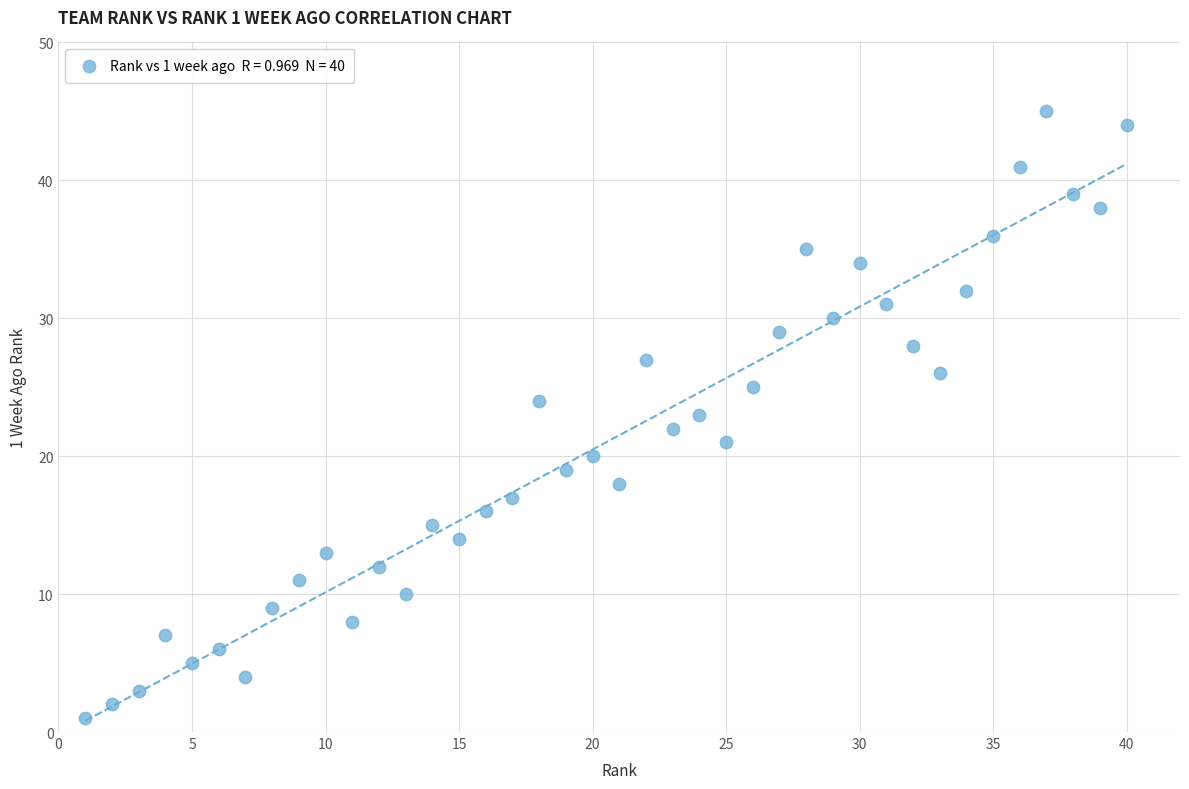

What is the range of Y values (max minus min)?

44